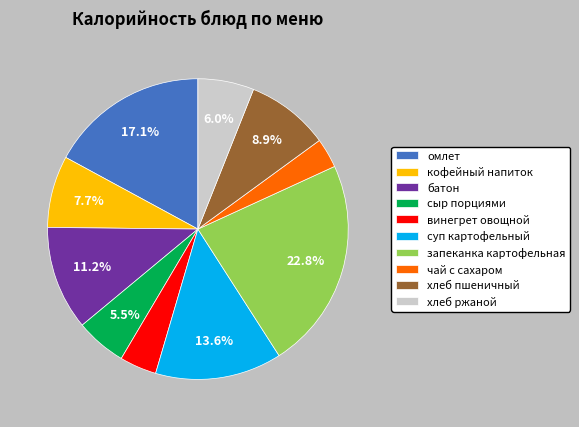

Is it true that запеканка картофельная is 37% of the pie?

False